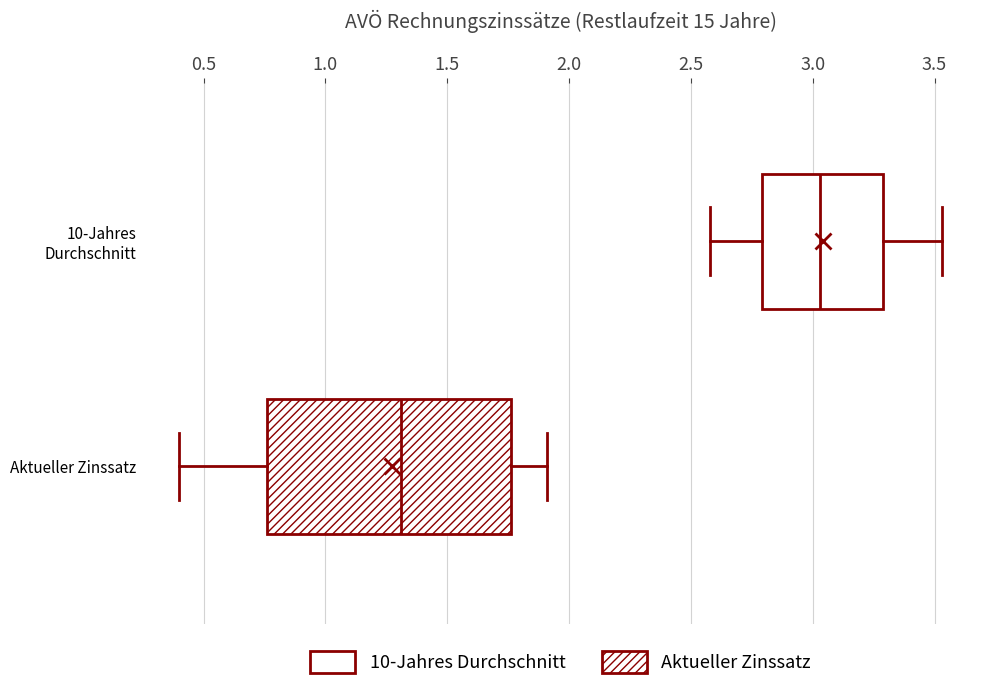

Comparing the boxes themselves (not the whiskers), which one is the widest?

Aktueller Zinssatz